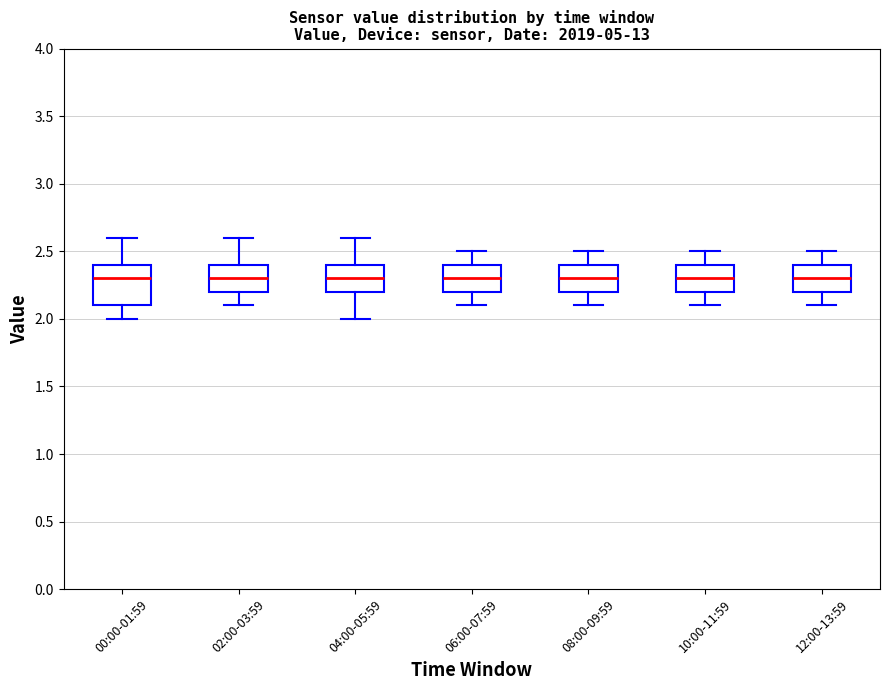

Reading left to right, transcribe this box plot: for each box, give where its median line is, the range the box spans, and where its two whiskers end, as read against the y-axis. The values are not printed on the chart, so give them approximately, as read against the axis.

00:00-01:59: median 2.3, box 2.1 to 2.4, whiskers 2.0 to 2.6
02:00-03:59: median 2.3, box 2.2 to 2.4, whiskers 2.1 to 2.6
04:00-05:59: median 2.3, box 2.2 to 2.4, whiskers 2.0 to 2.6
06:00-07:59: median 2.3, box 2.2 to 2.4, whiskers 2.1 to 2.5
08:00-09:59: median 2.3, box 2.2 to 2.4, whiskers 2.1 to 2.5
10:00-11:59: median 2.3, box 2.2 to 2.4, whiskers 2.1 to 2.5
12:00-13:59: median 2.3, box 2.2 to 2.4, whiskers 2.1 to 2.5